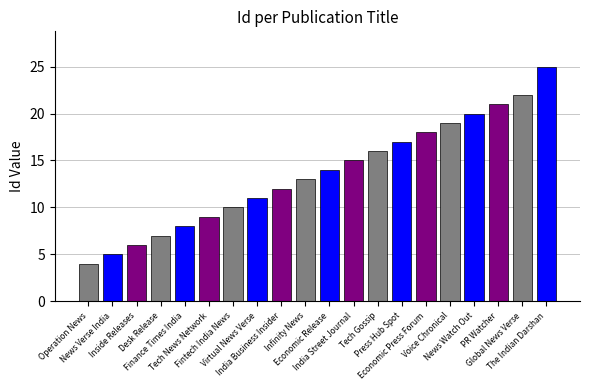

What is the value of the 11th bar from the left?

14